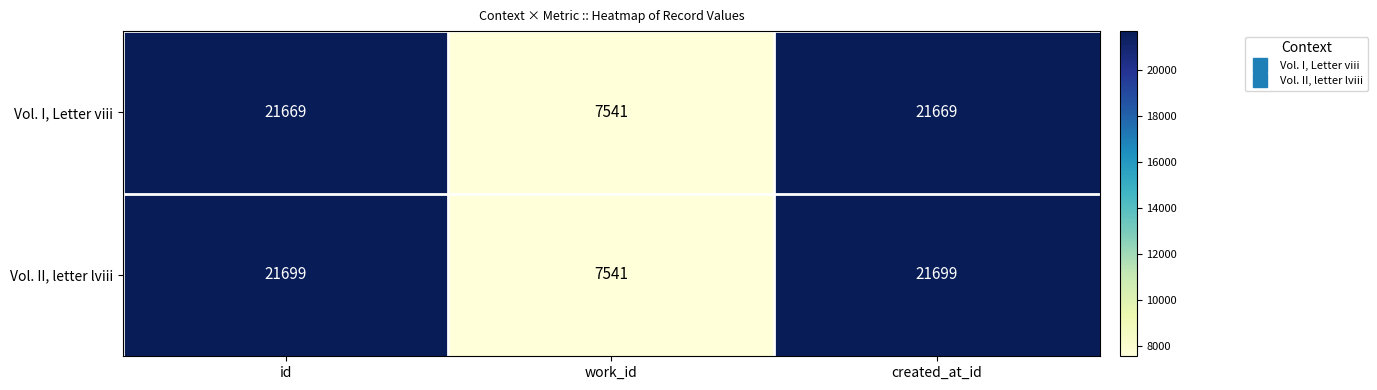

What is the minimum value for Vol. II, letter lviii?

7541